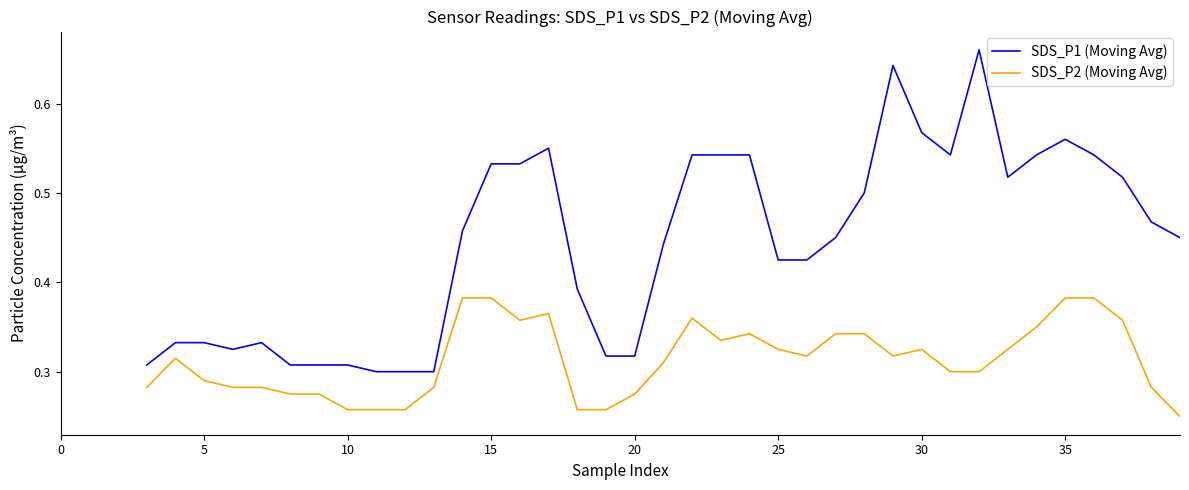

True or false: SDS_P1 (Moving Avg) and SDS_P2 (Moving Avg) cross at least once.

False